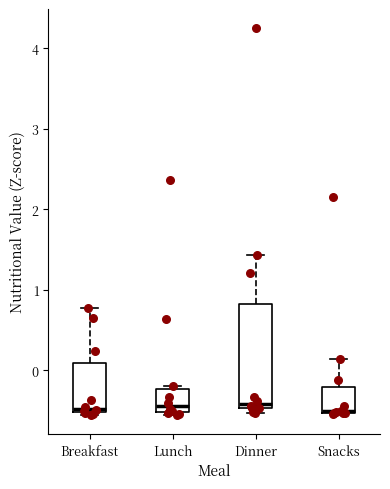

Reading left to right, transcribe this box plot: for each box, give where its median line is, the range the box spans, and where its two whiskers end, as read against the y-axis. The values are not printed on the chart, so give them approximately, as read against the axis.

Breakfast: median -0.5 (just above the box's lower edge), box -0.5 to 0.1, whiskers -0.6 to 0.8
Lunch: median -0.4, box -0.5 to -0.2, whiskers -0.5 to -0.2 (just above the box's upper edge)
Dinner: median -0.4, box -0.5 to 0.8, whiskers -0.5 (just below the box's lower edge) to 1.4
Snacks: median -0.5 (drawn on the box's lower edge), box -0.5 to -0.2, whiskers -0.5 to 0.1